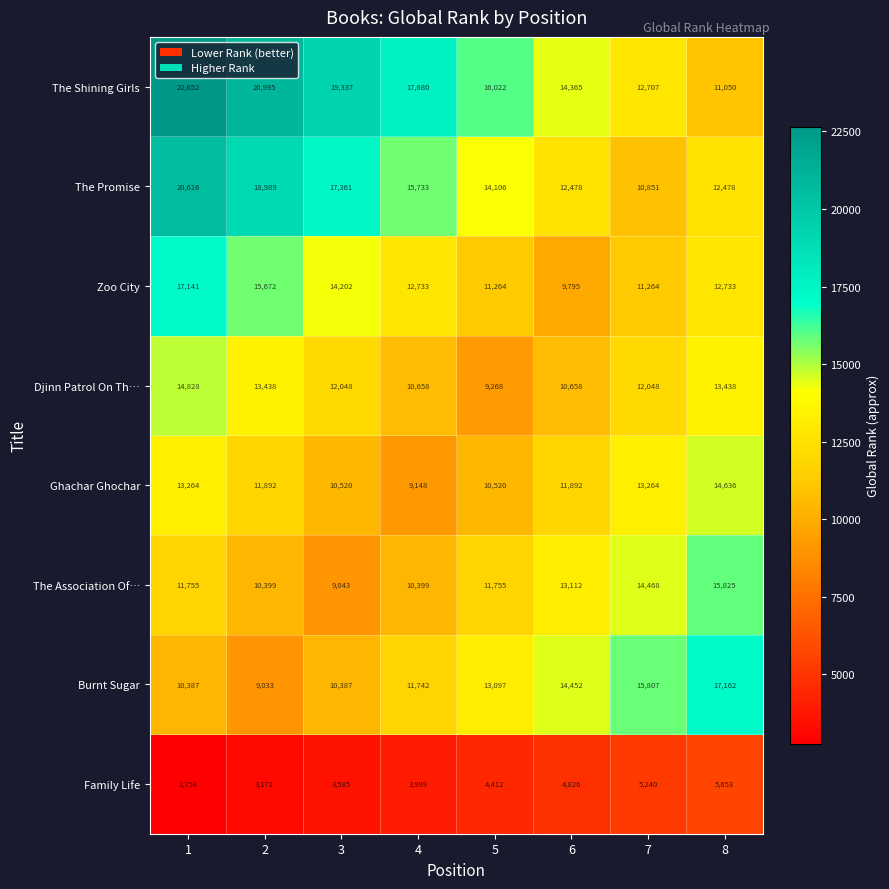

At which label does The Promise reach its minimum?

7